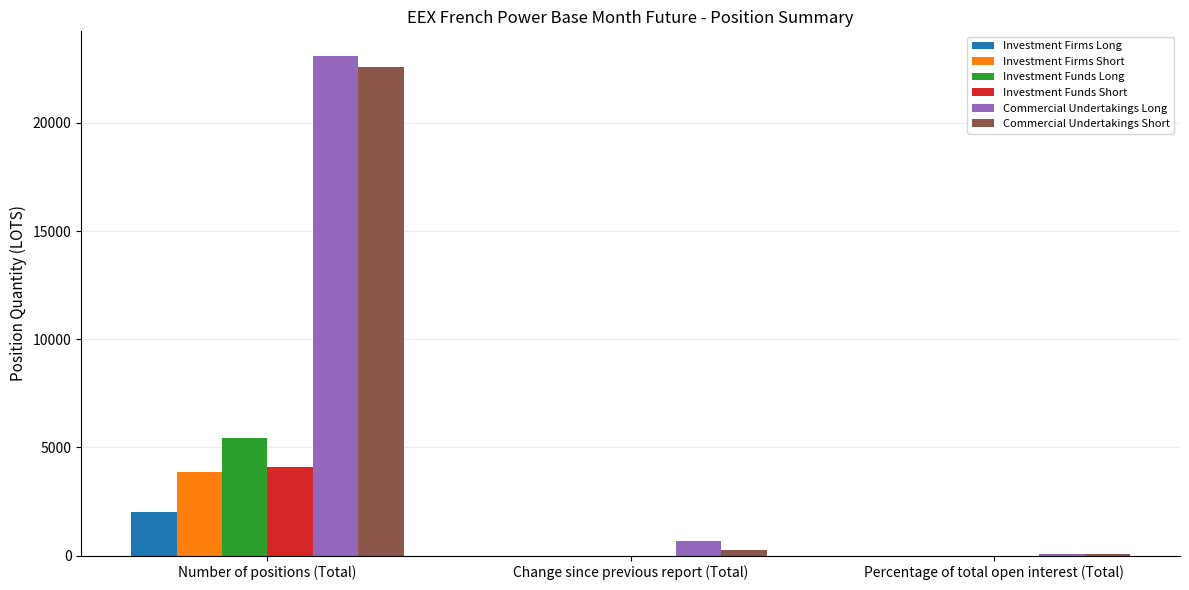

At which category is the sum across all series the highest?

Number of positions (Total)